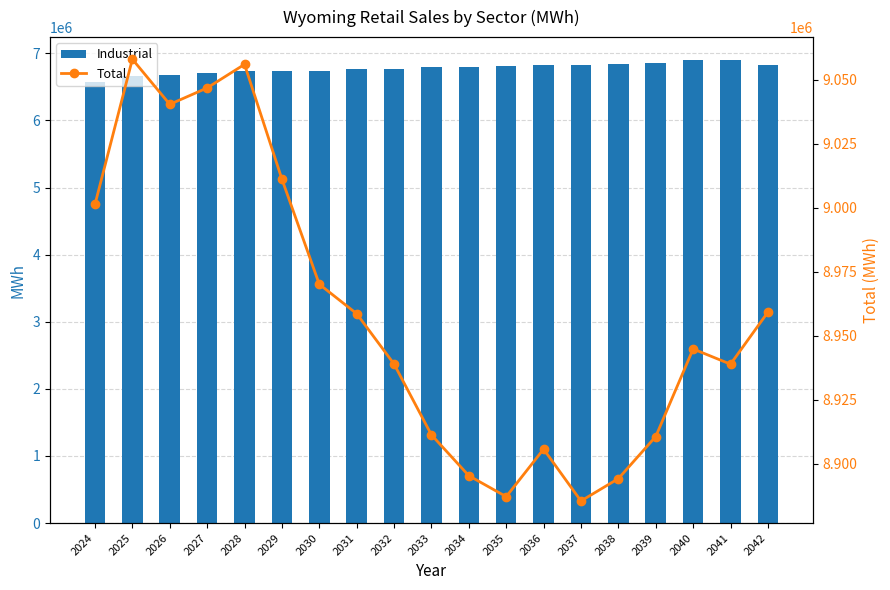

Does the chart contain any negative values?

No